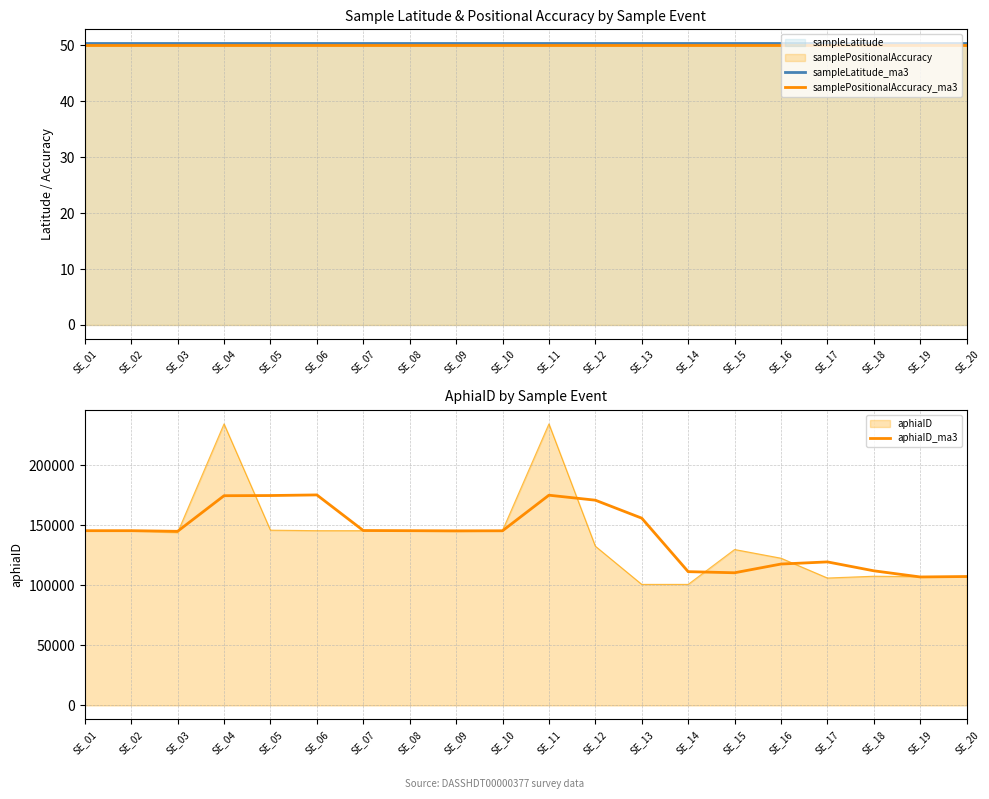

What is the average value of the samplePositionalAccuracy_ma3 series?

50.0